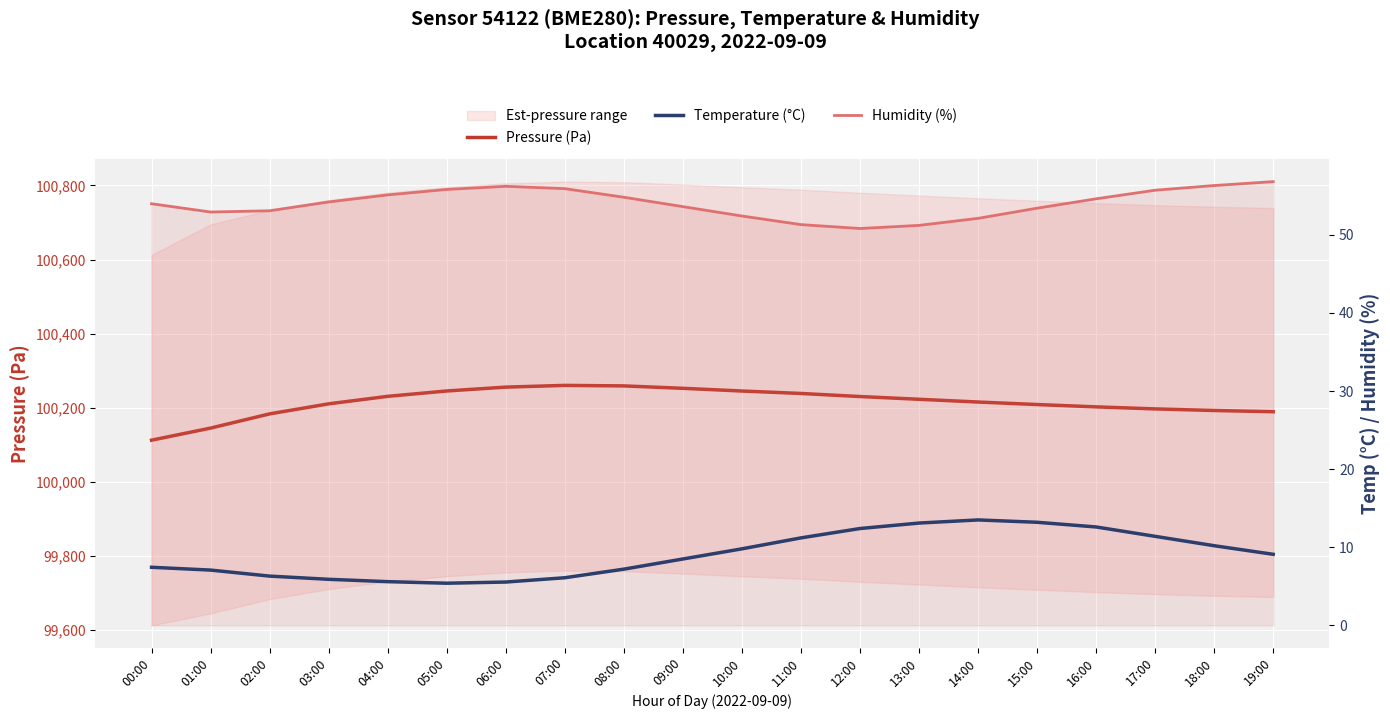

Which series has the largest total across all categories?

Pressure (Pa)